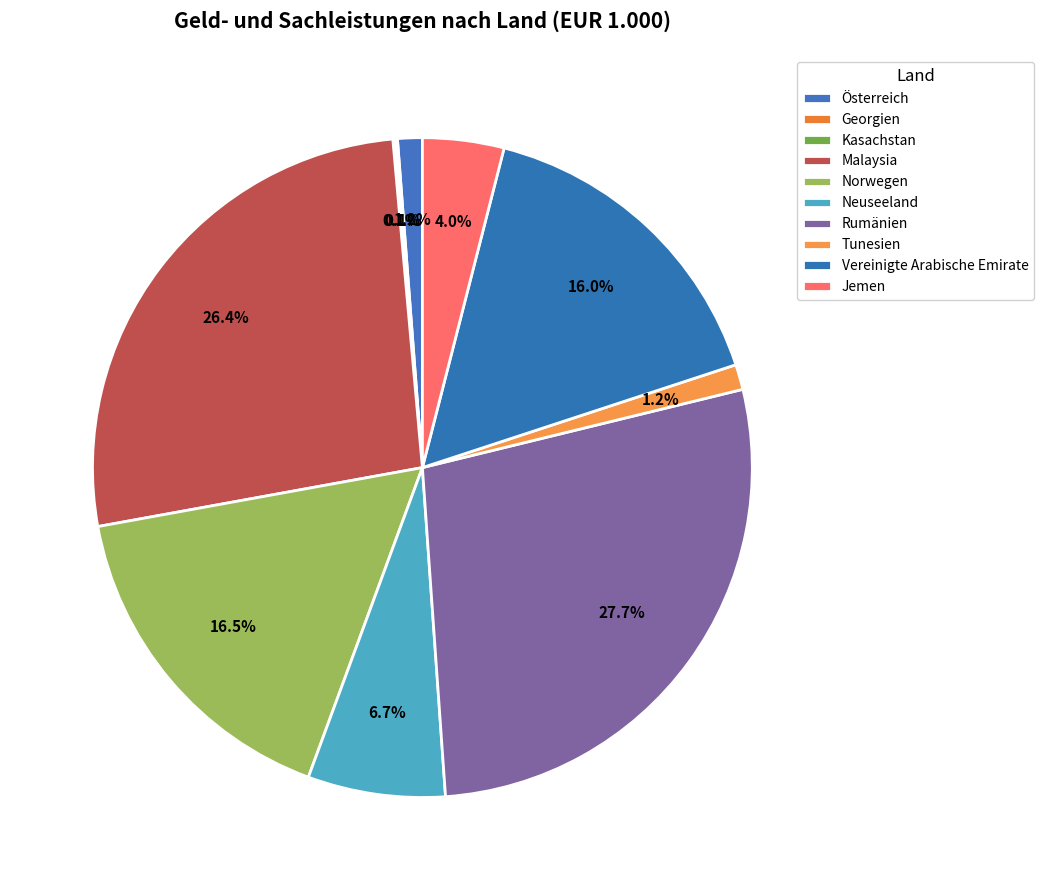

What is the smallest slice in the pie chart?

Georgien